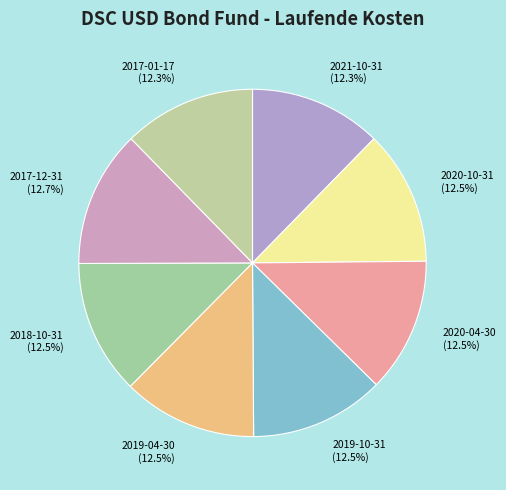

How much of the chart is everything except 2021-10-31?

87.7%